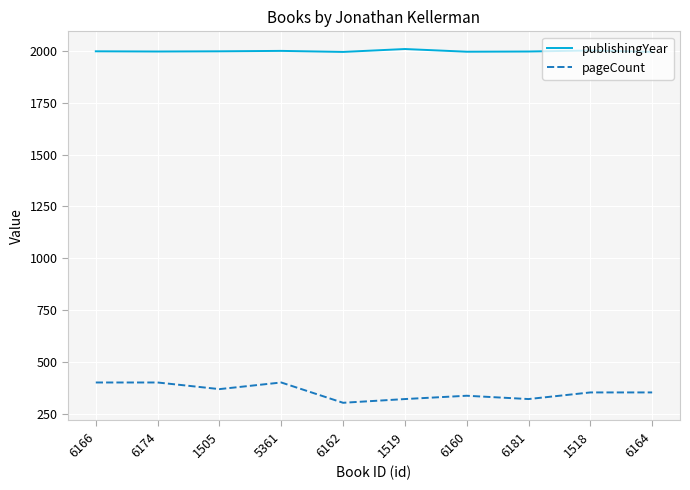

Count the number of categories in the chart.

10